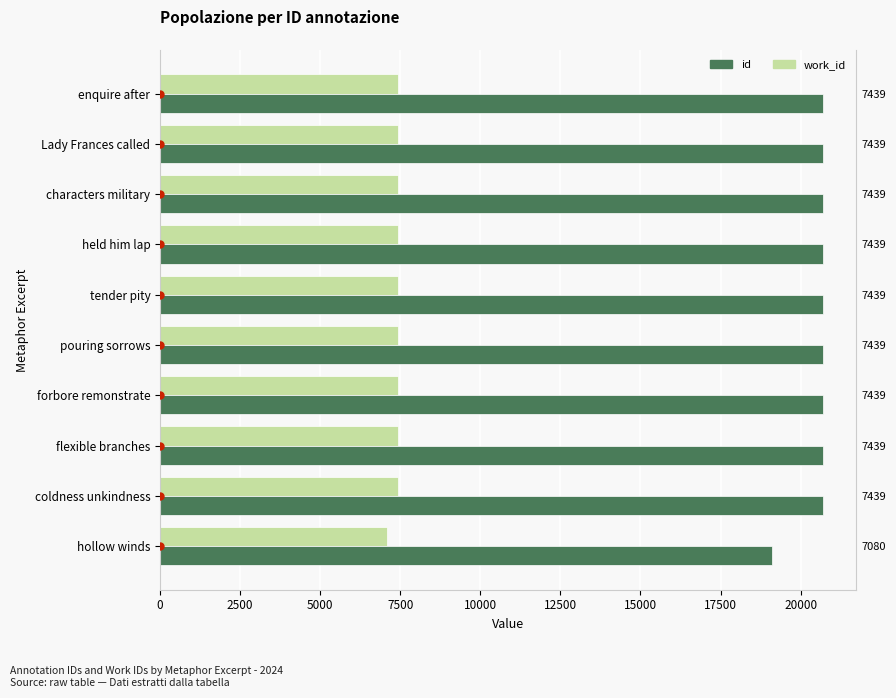

Rank the series by their average value, from highest to lowest.

id, work_id